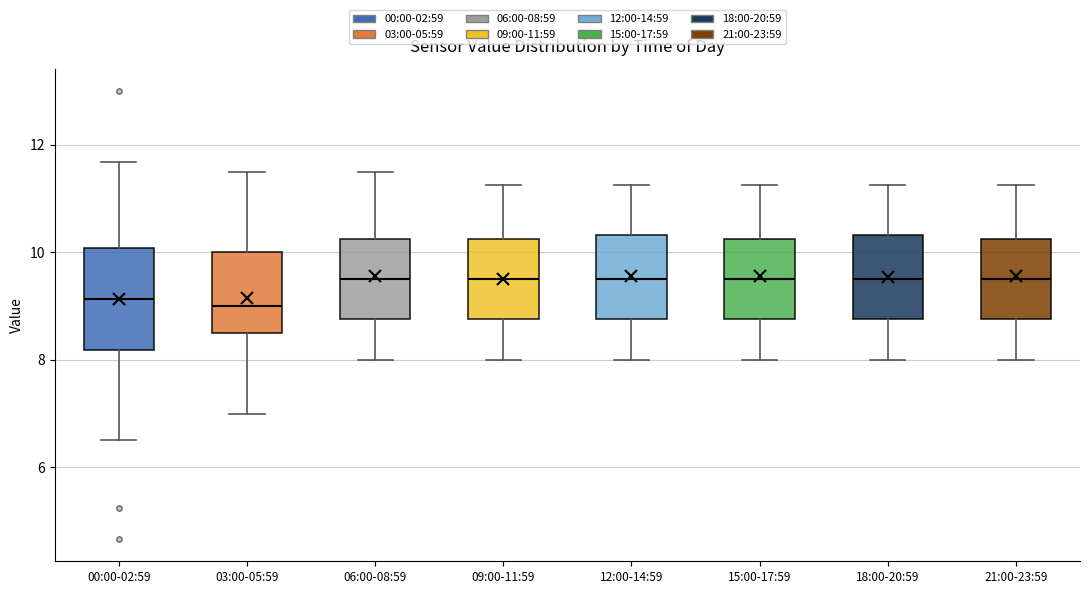

Which box is the tallest, from its lower edge to its upper edge?

00:00-02:59